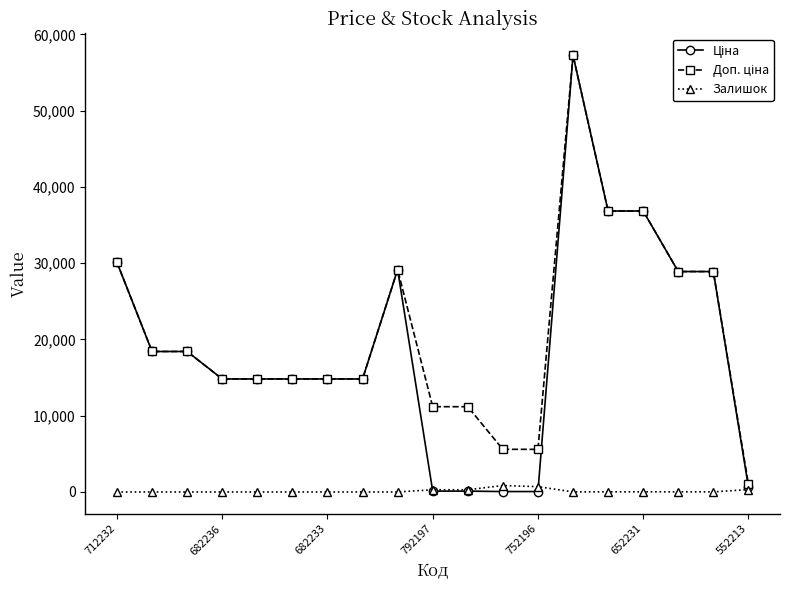

At how many categories does at least one series exceed 10279?

16